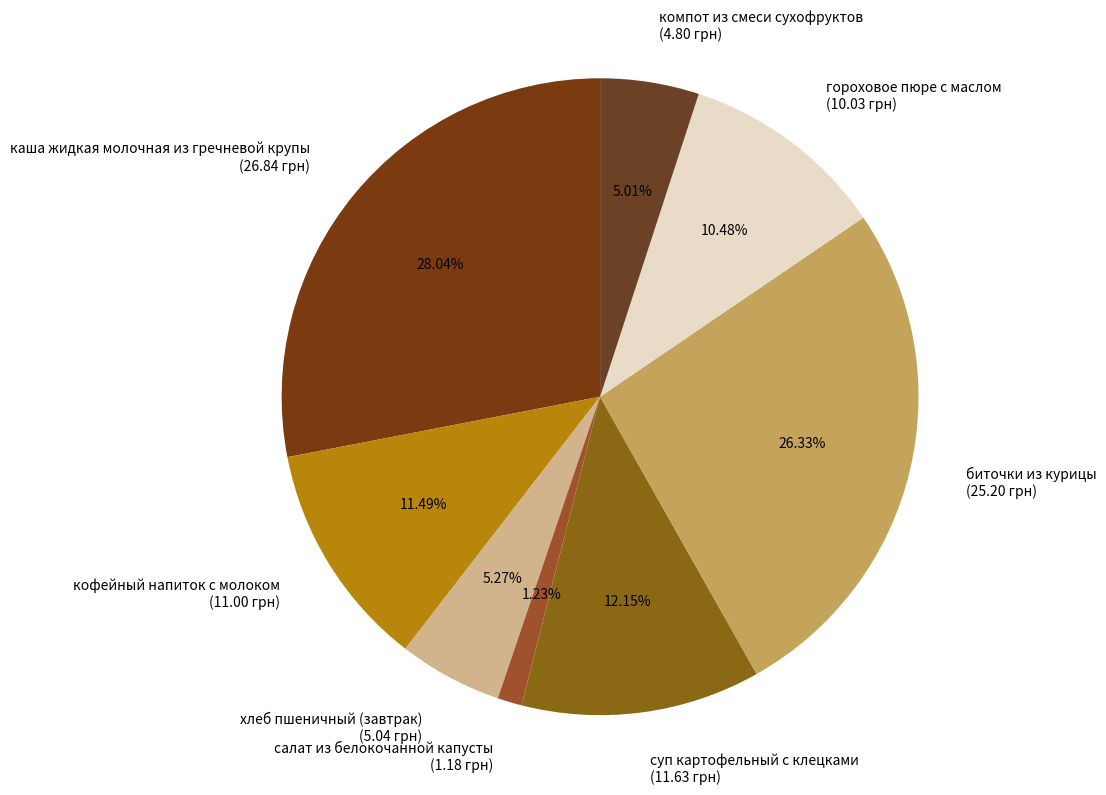

To the nearest percent, what portion does салат из белокочанной капусты represent?

1%